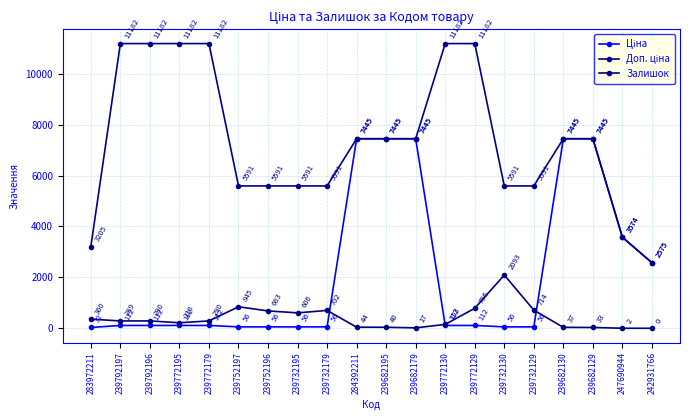

Is it true that Доп. ціна equals 11779.3 at 239682130?

False